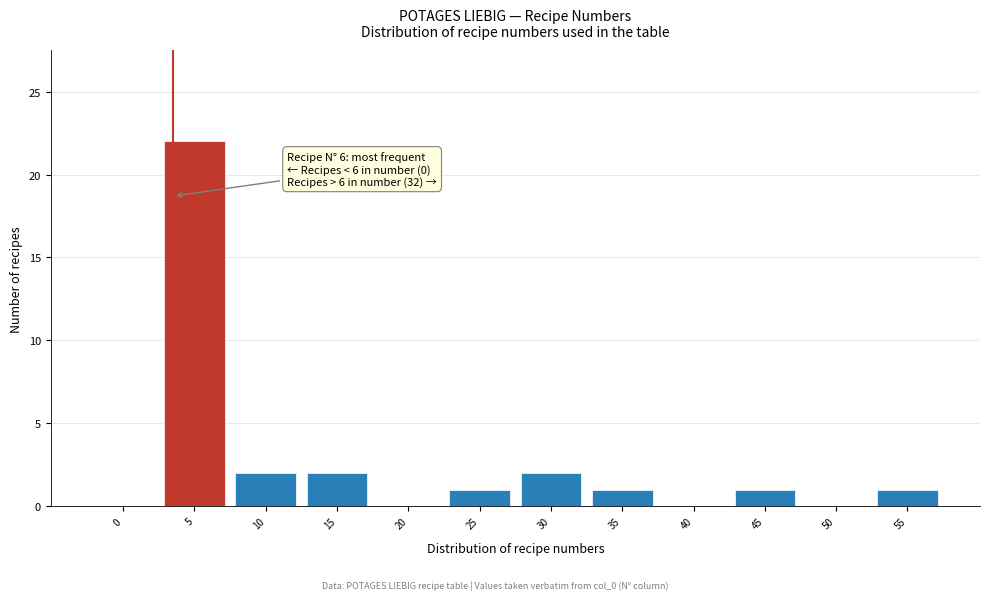

Reading right to left, what are all the values shown in this chart?

55=1	50=0	45=1	40=0	35=1	30=2	25=1	20=0	15=2	10=2	5=22	0=0